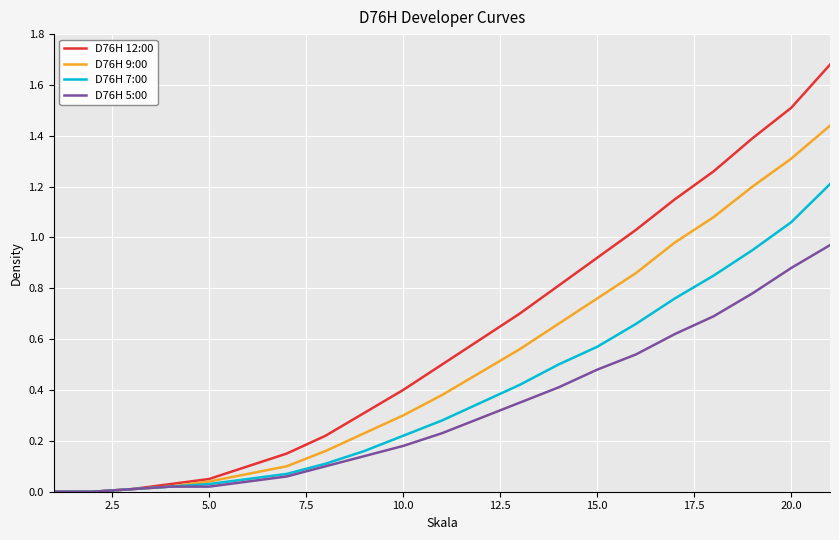

Which series has the largest total across all categories?

D76H 12:00